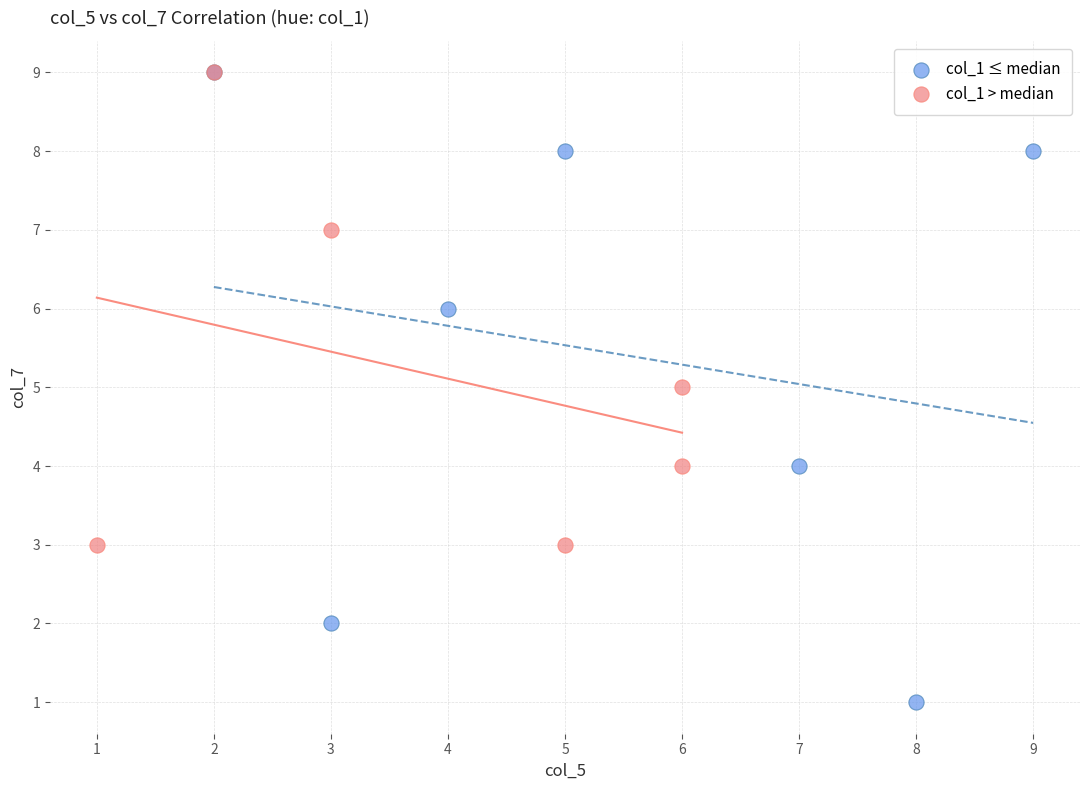

Which series contains the lowest Y value?

col_1 ≤ median